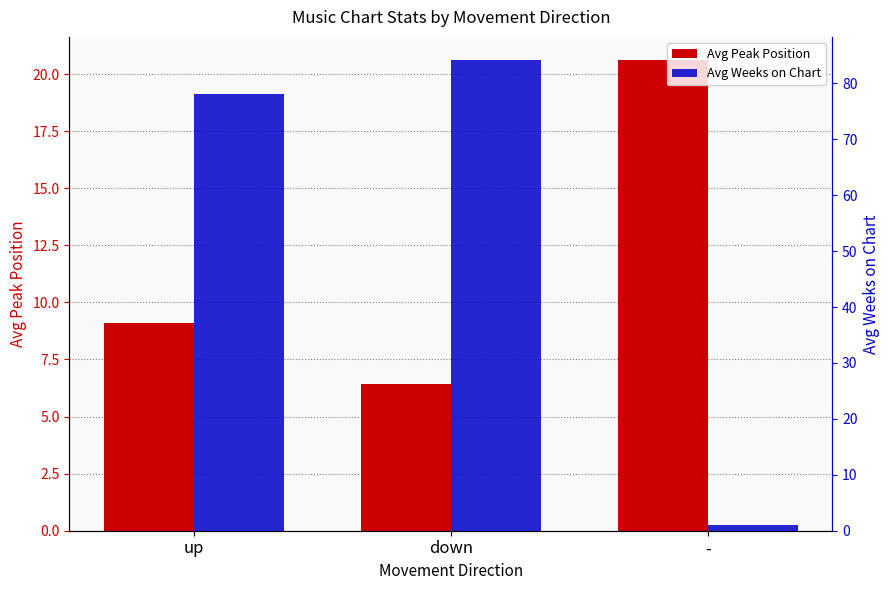

What is the total value across all series at up?

87.2